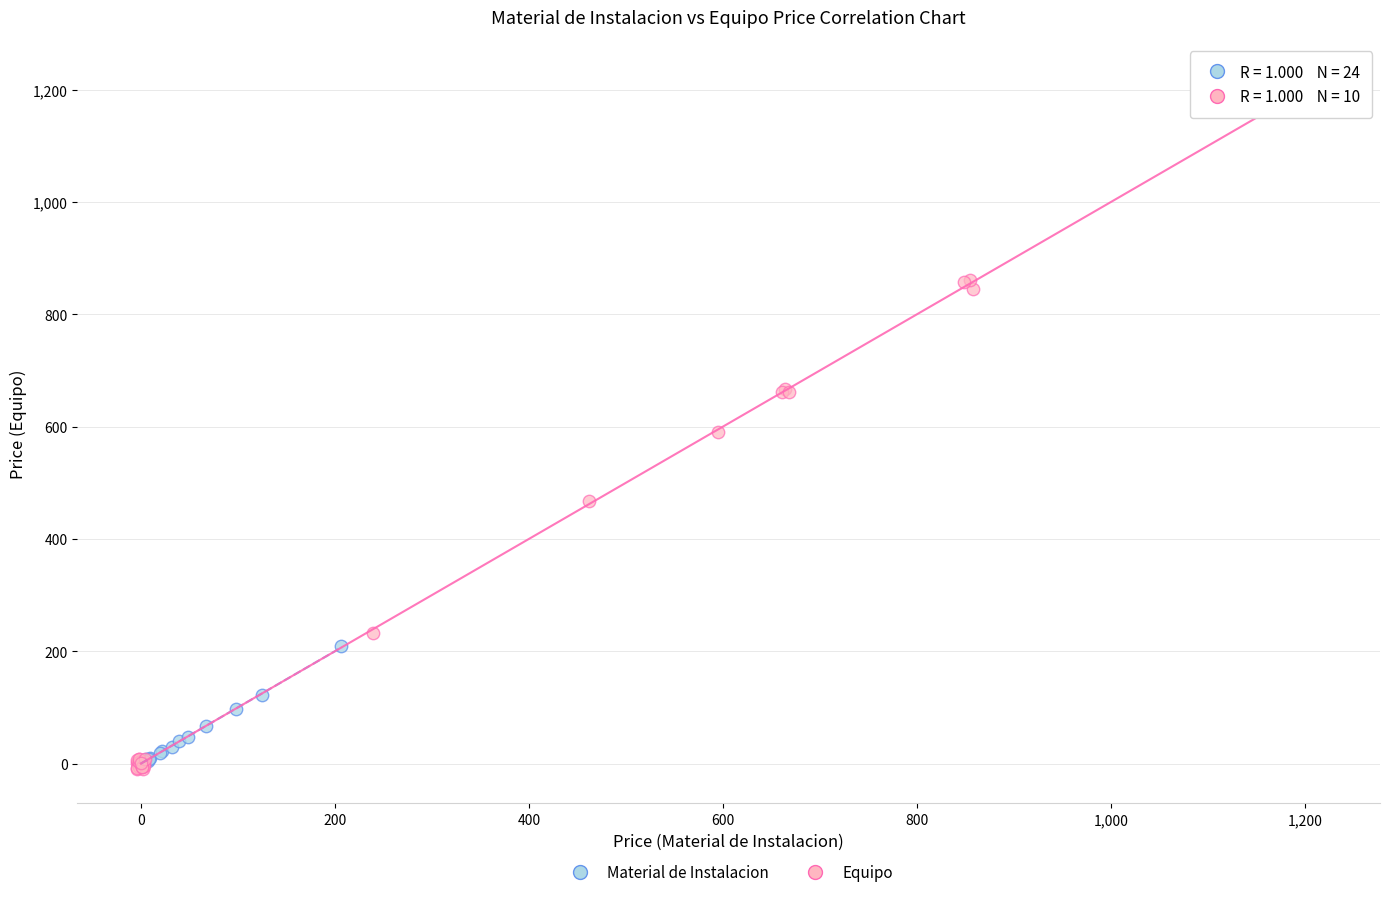

What are all the series names shown in the legend?

Material de Instalacion, Equipo